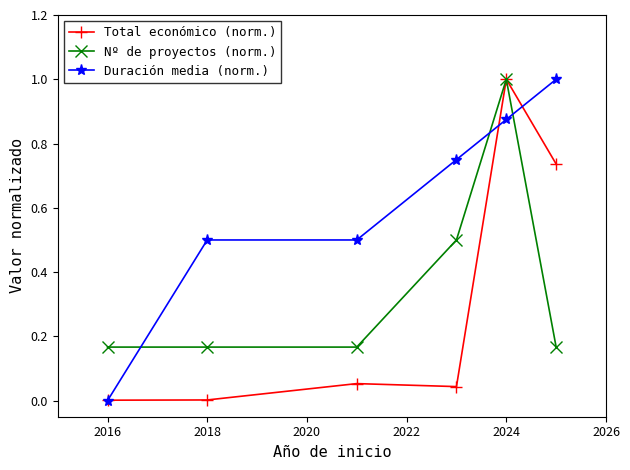

List the series in order of their overall mean, lowest first.

Total económico (norm.), Nº de proyectos (norm.), Duración media (norm.)